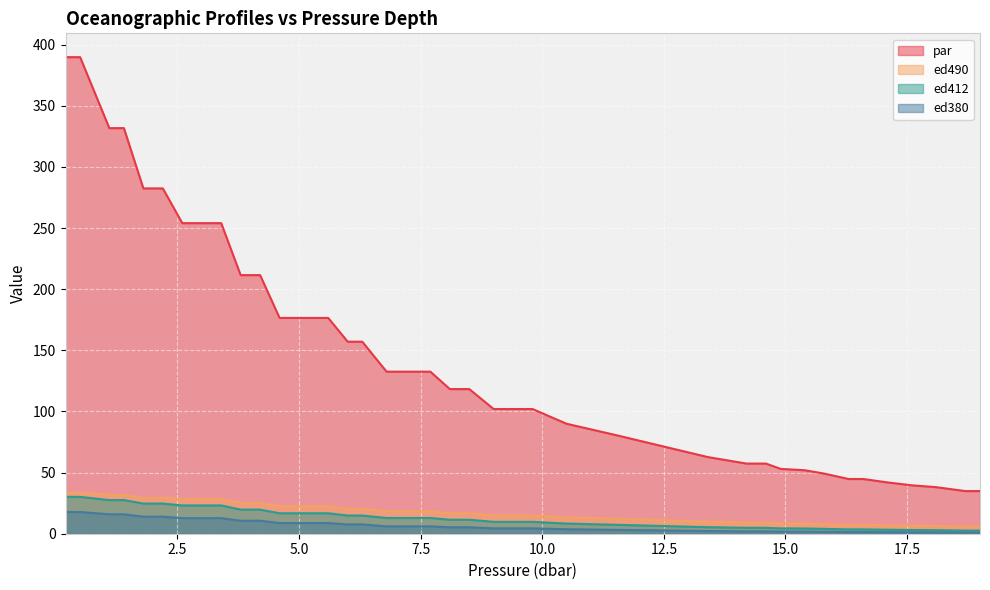

Is the value of ed380 at 7.7 greater than the value of par at 10.5?

No